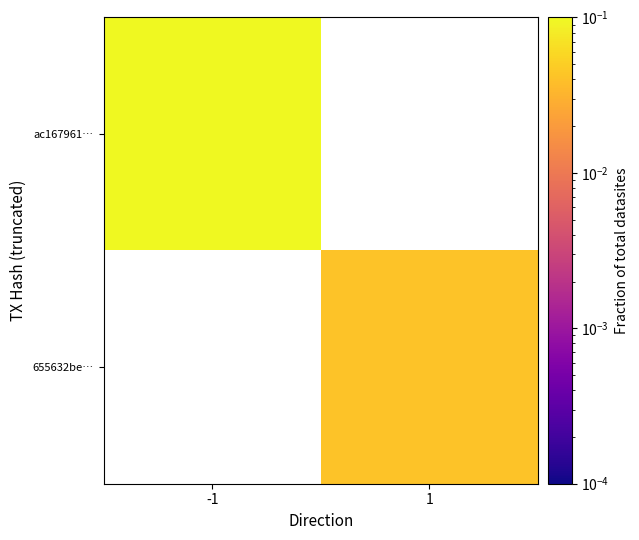

Which category has the highest value in the 655632be… series?

-1